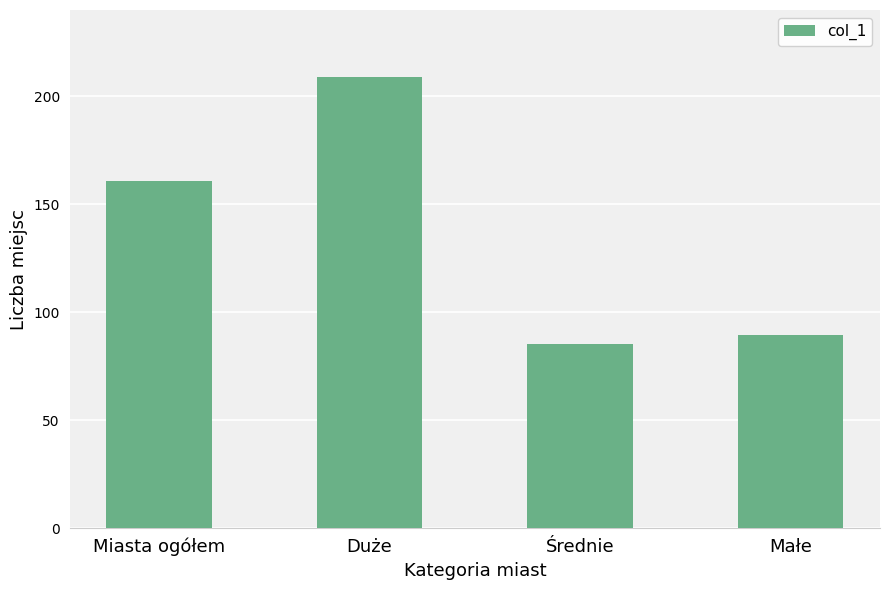

List the labels in order of value, largest first.

Duże, Miasta ogółem, Małe, Średnie